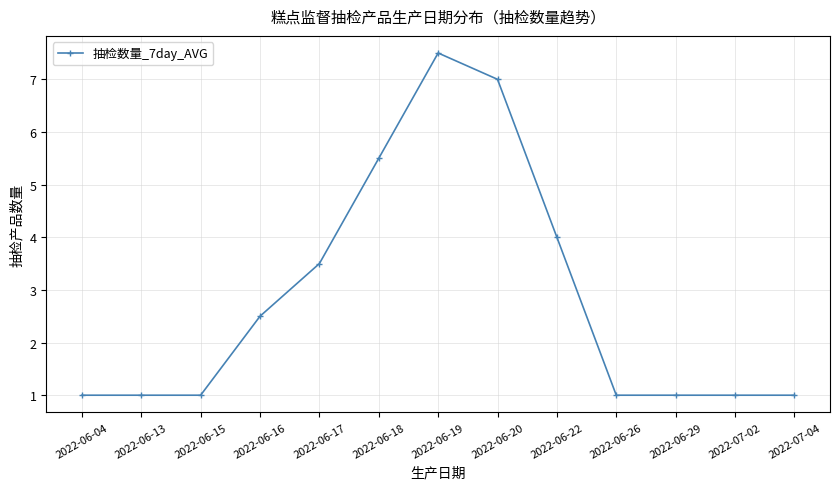

At which label is the value closest to 4?

2022-06-22